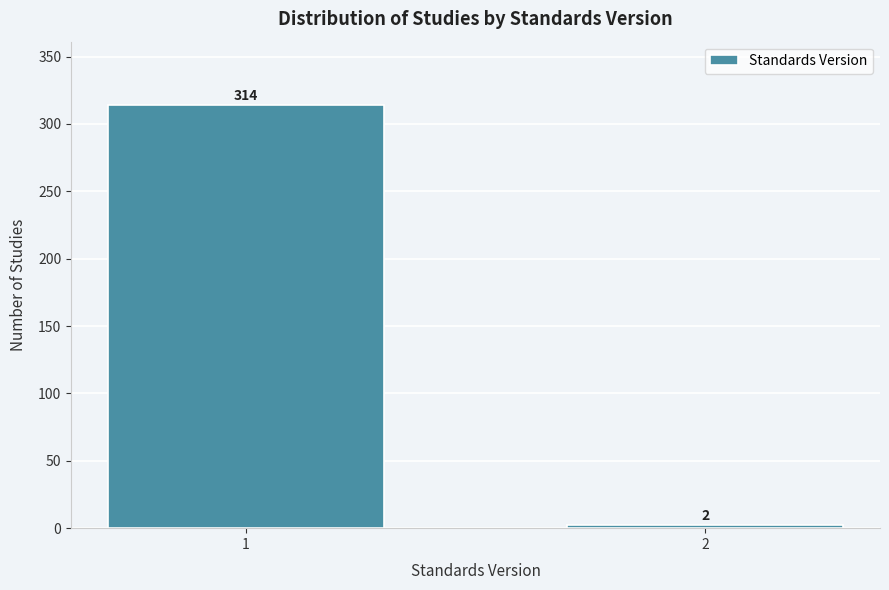

Reading right to left, what are all the values shown in this chart?

2	314